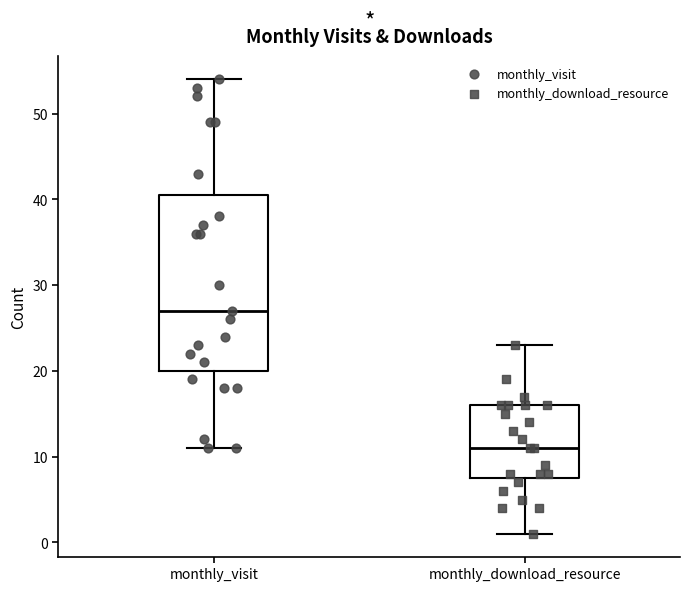

Which box has the highest median line?

monthly_visit